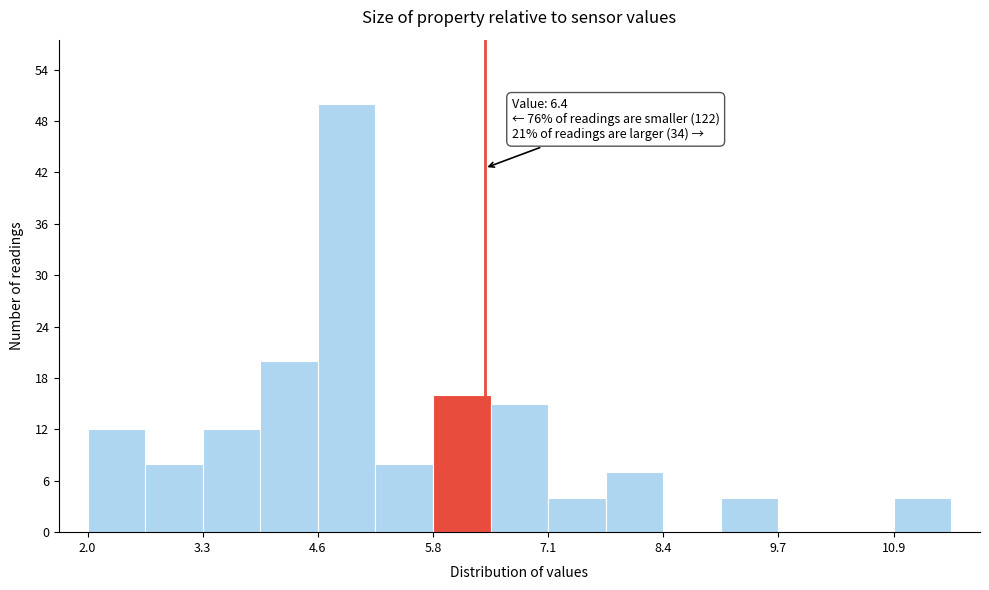

Read against the x-axis, roughly where is the centre of the tallest bar?

4.8